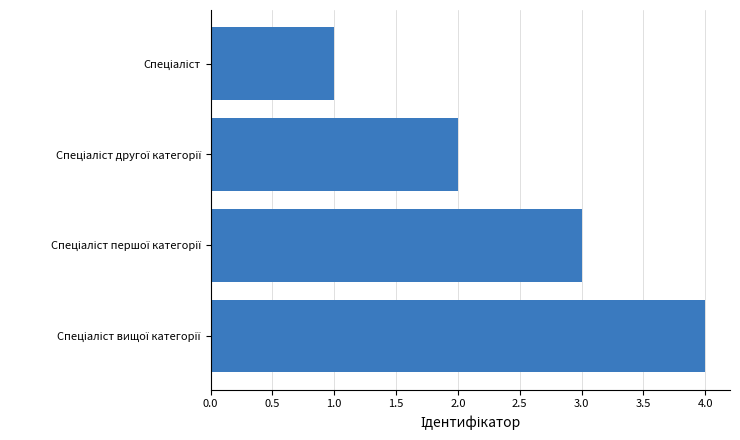

What is the difference between the maximum and minimum values?

3